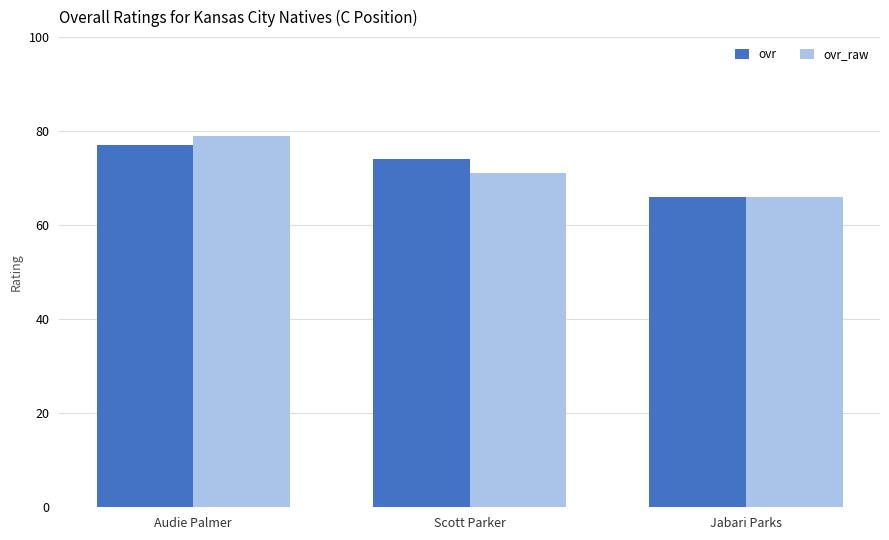

What is the sum of all ovr_raw values?

216